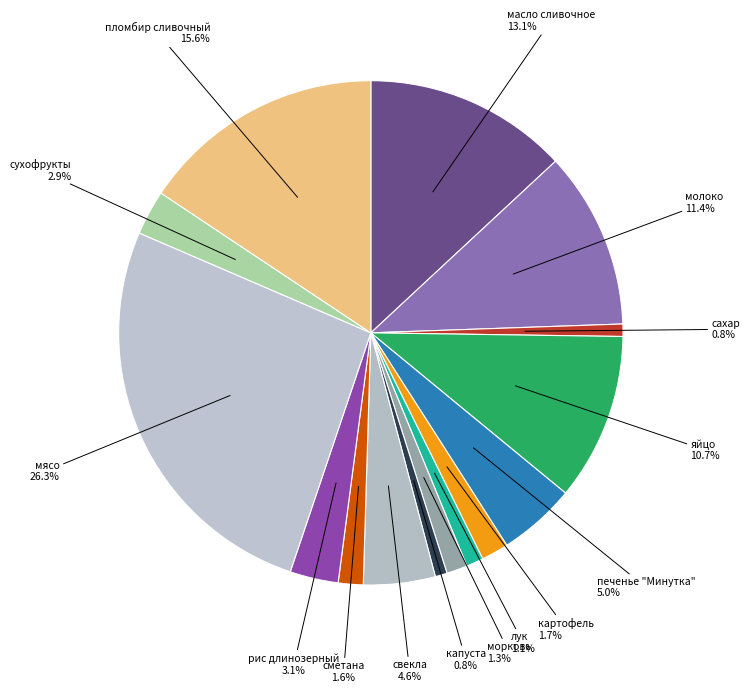

What is the largest slice in the pie chart?

мясо